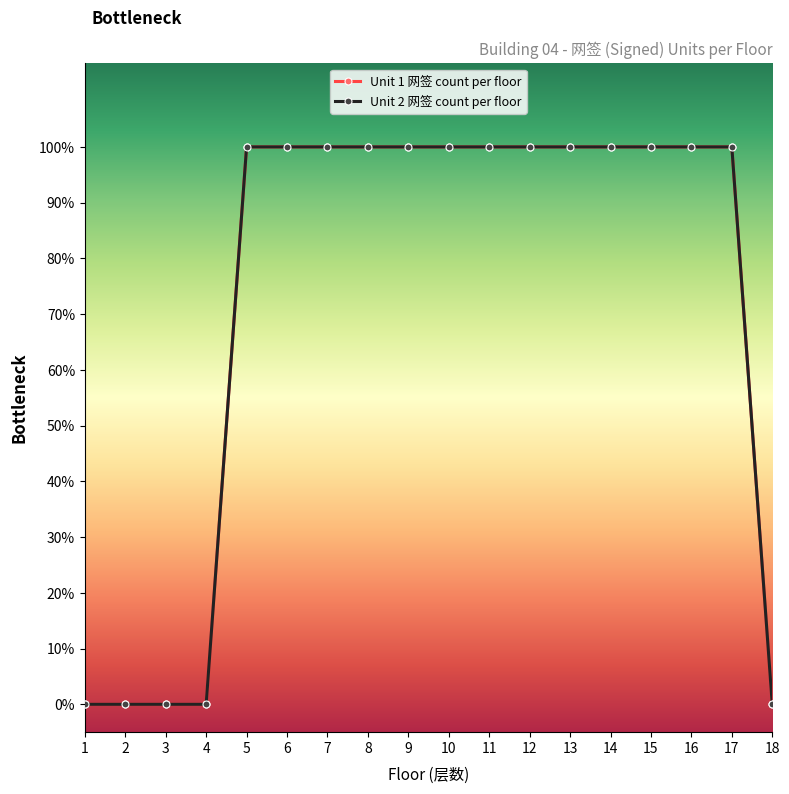

Reading left to right, what are all the values shown in this chart?

Unit 1 网签 count per floor: 0	0	0	0	1	1	1	1	1	1	1	1	1	1	1	1	1	0
Unit 2 网签 count per floor: 0	0	0	0	1	1	1	1	1	1	1	1	1	1	1	1	1	0